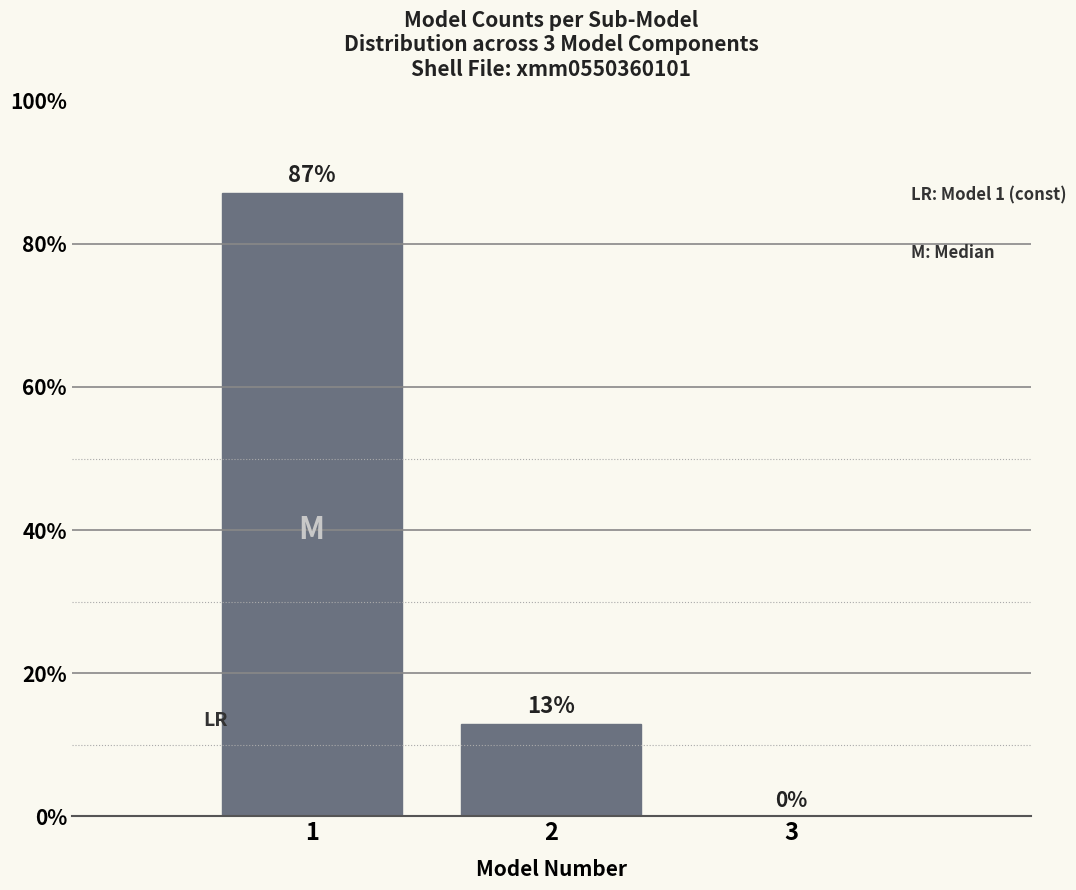

What is the greatest value displayed?

87.1